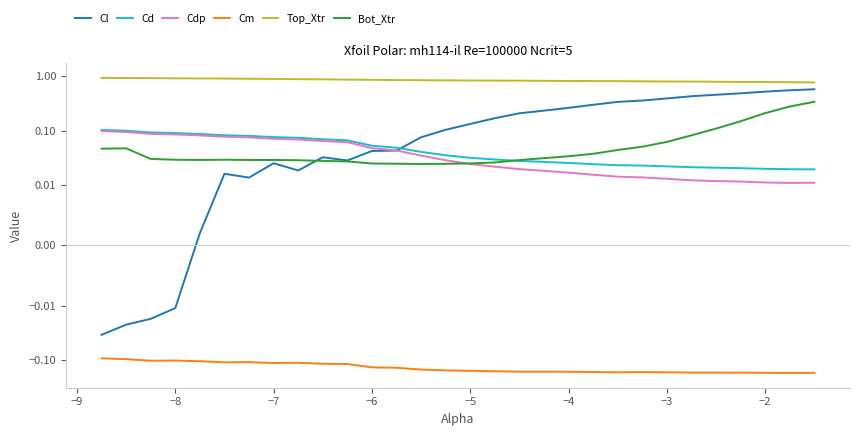

Rank the series by their maximum value, from lowest to highest.

Cm, Cdp, Cd, Bot_Xtr, Cl, Top_Xtr